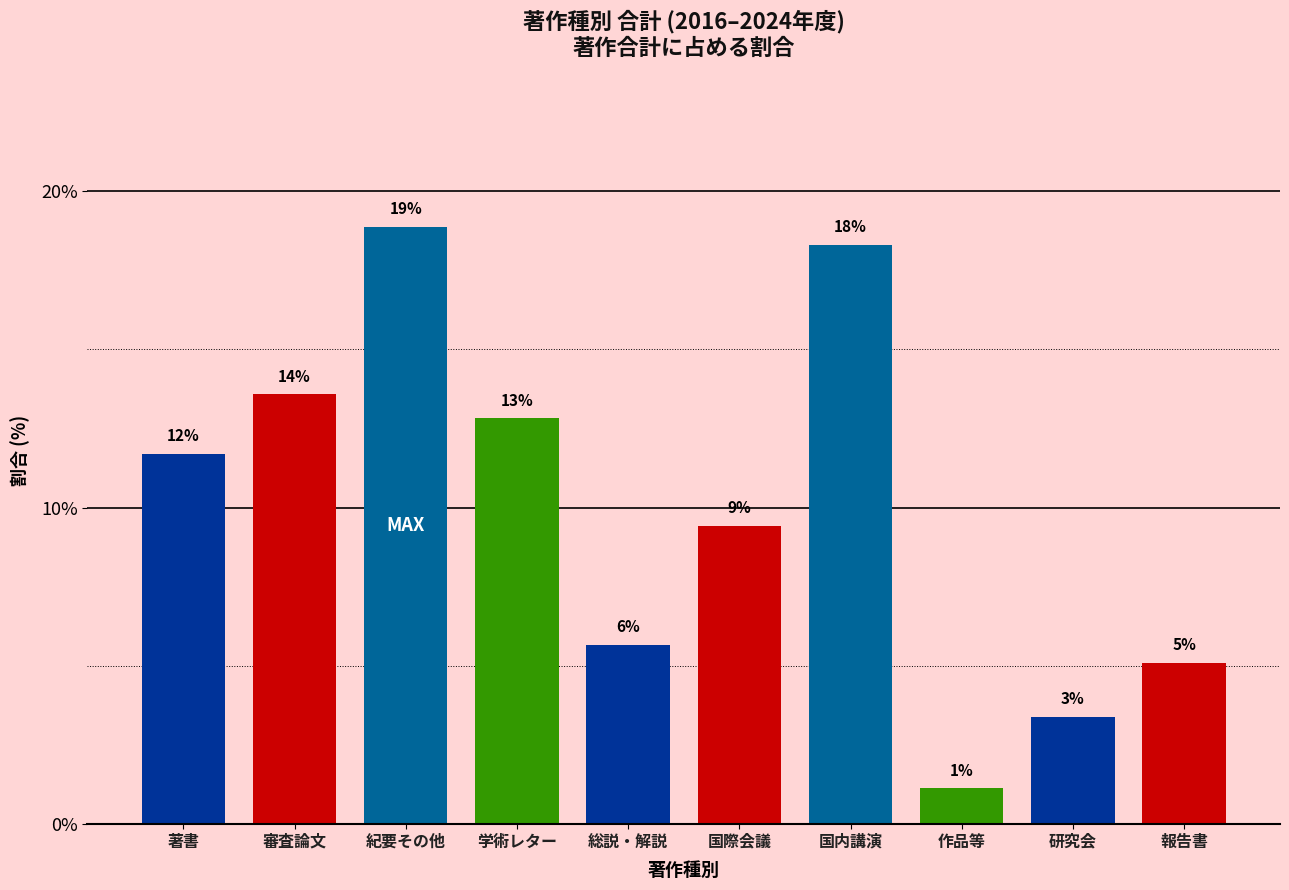

How many bars are there in total?

10